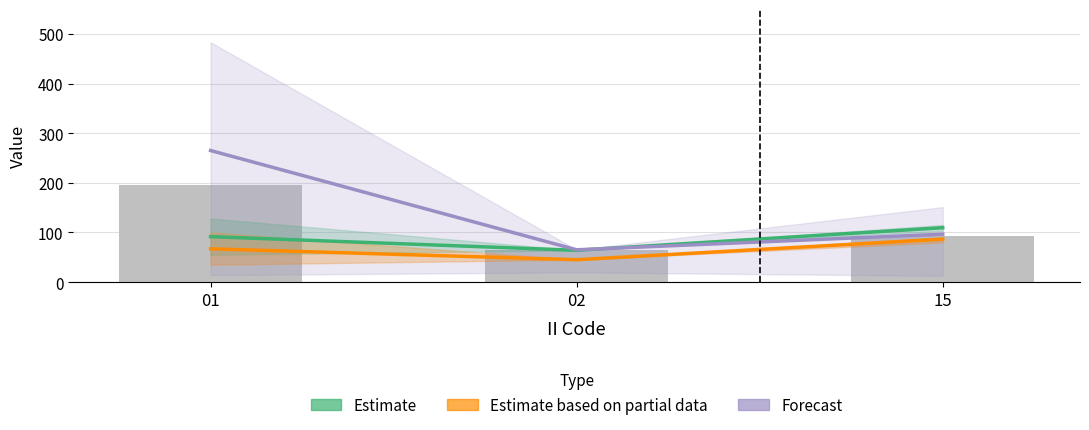

What is the difference between the Estimate values at 01 and 15?

18.0